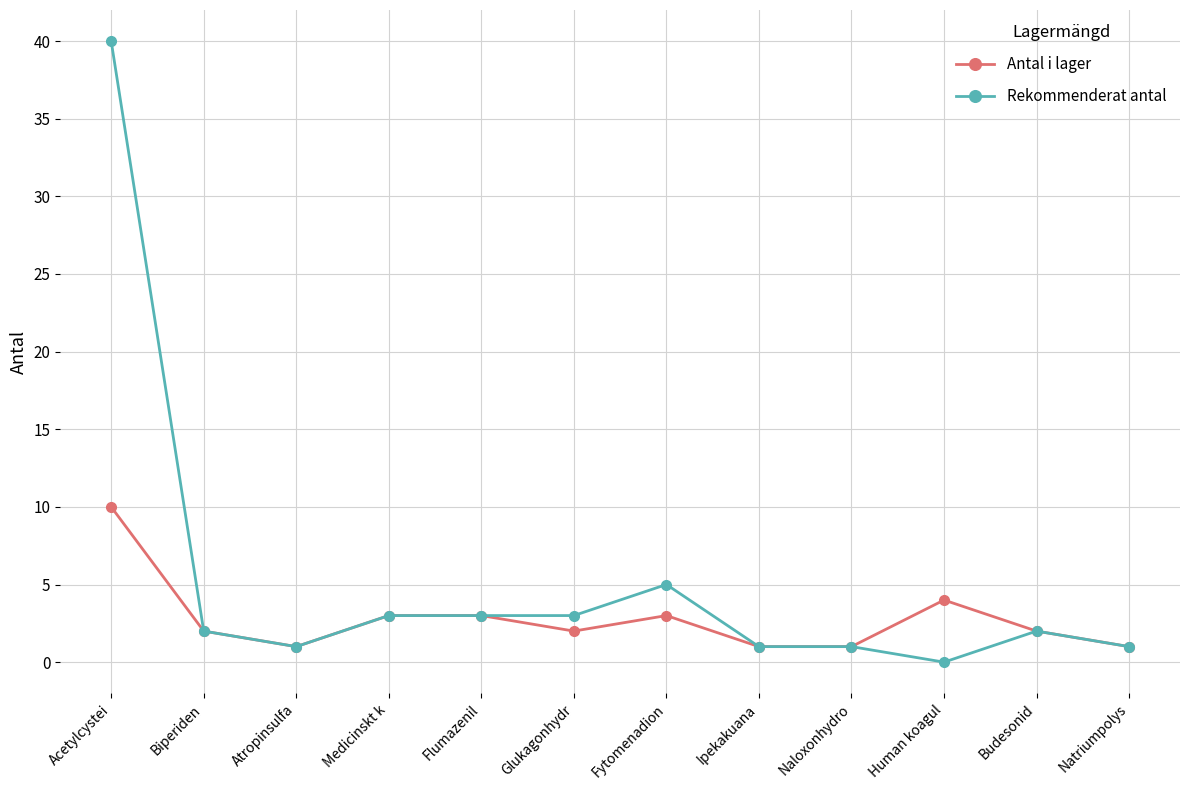

Reading left to right, transcribe all the data shown in this chart.

Antal i lager: Acetylcystei=10	Biperiden=2	Atropinsulfa=1	Medicinskt k=3	Flumazenil=3	Glukagonhydr=2	Fytomenadion=3	Ipekakuana=1	Naloxonhydro=1	Human koagul=4	Budesonid=2	Natriumpolys=1
Rekommenderat antal: Acetylcystei=40	Biperiden=2	Atropinsulfa=1	Medicinskt k=3	Flumazenil=3	Glukagonhydr=3	Fytomenadion=5	Ipekakuana=1	Naloxonhydro=1	Human koagul=0	Budesonid=2	Natriumpolys=1